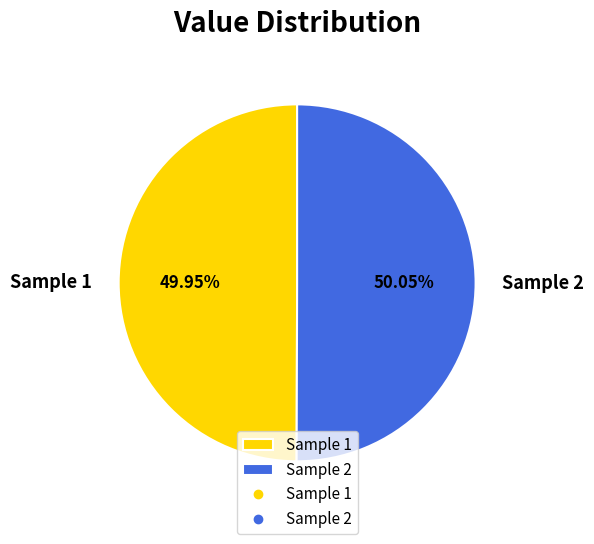

Is the sum of Sample 2 and Sample 1 greater than half?

Yes